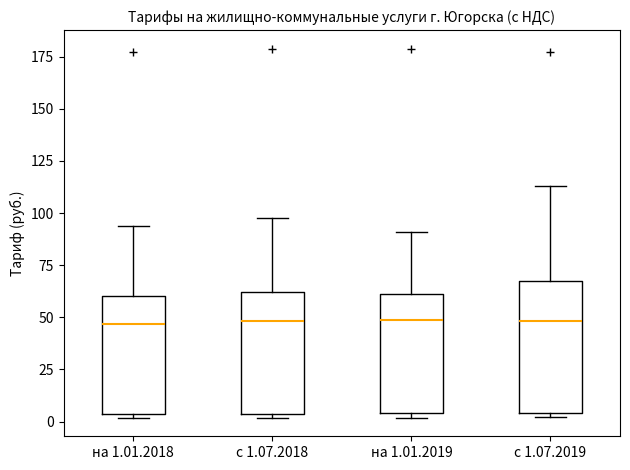

Which box is the tallest, from its lower edge to its upper edge?

с 1.07.2019